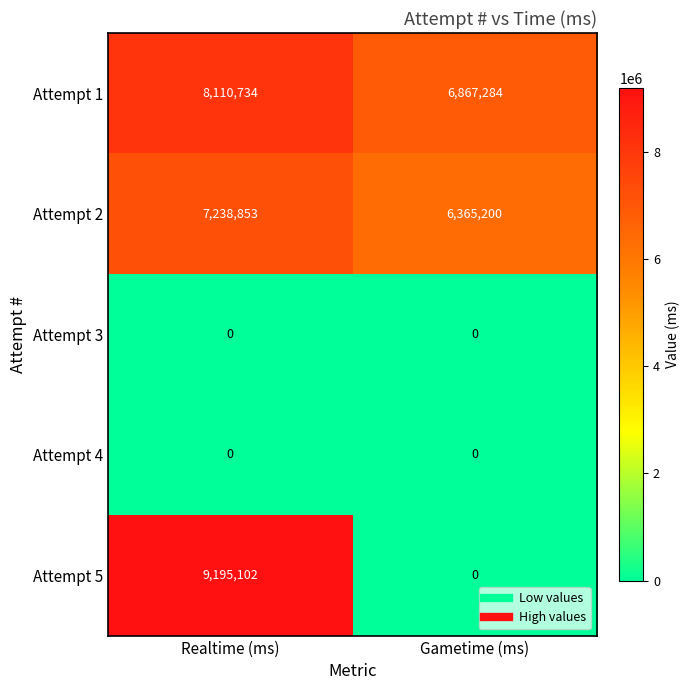

Rank the categories by Attempt 5 value from highest to lowest.

Realtime (ms), Gametime (ms)